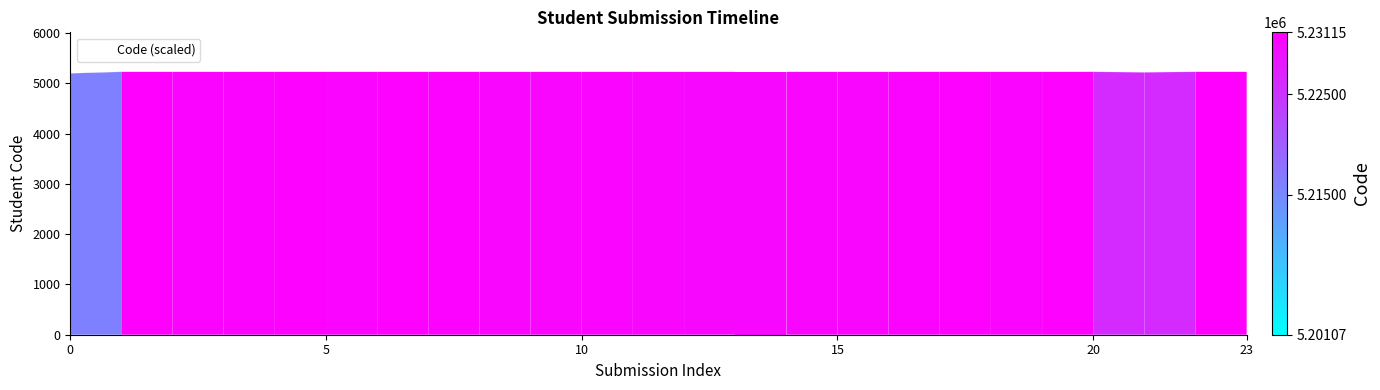

How many lines are shown in the chart?

1